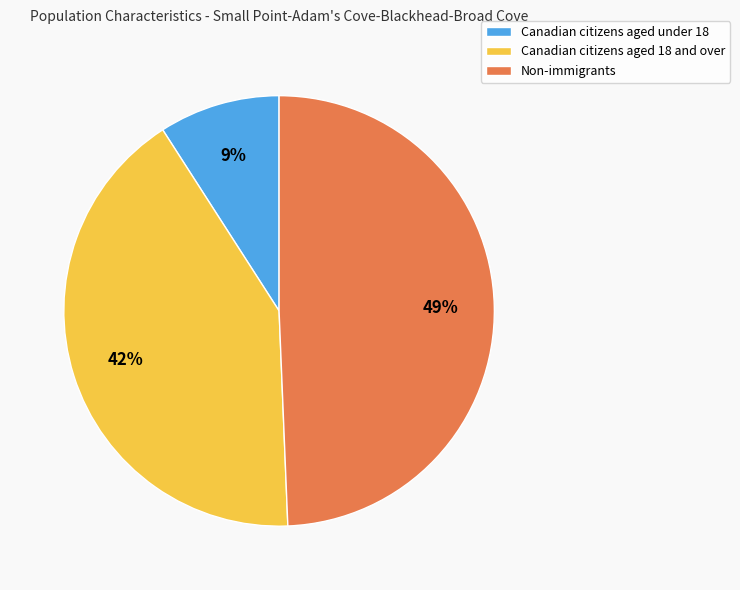

To the nearest percent, what percentage of the pie is Canadian citizens aged under 18?

9%